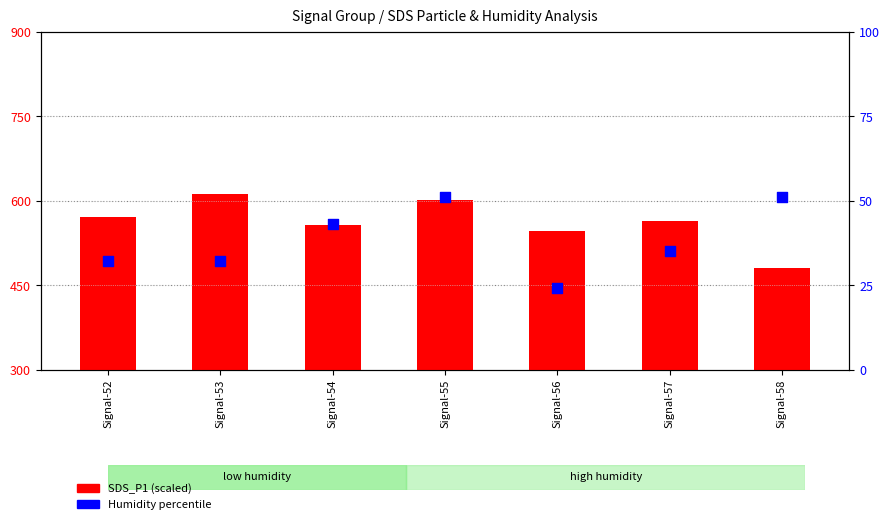

At how many categories does at least one series exceed 117?

7